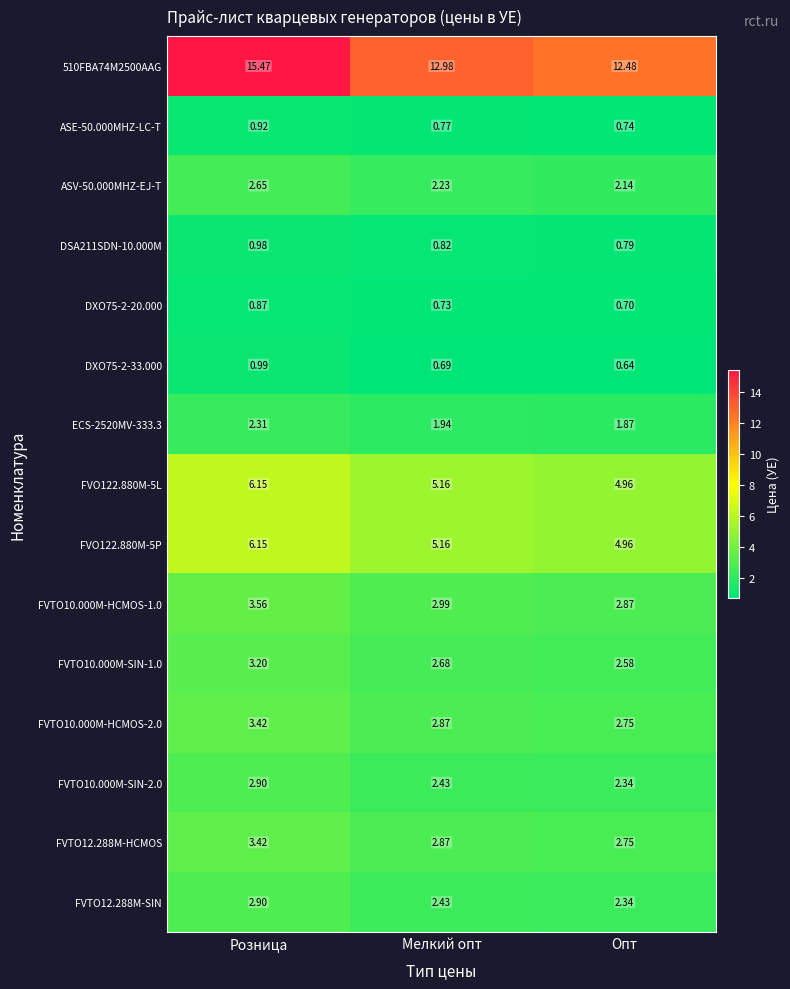

Which series has the largest total across all categories?

510FBA74M2500AAG